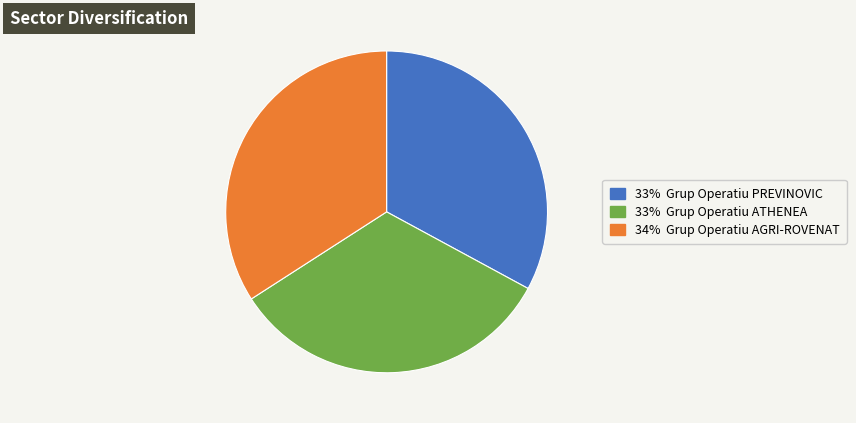

Does any single category account for the majority?

No